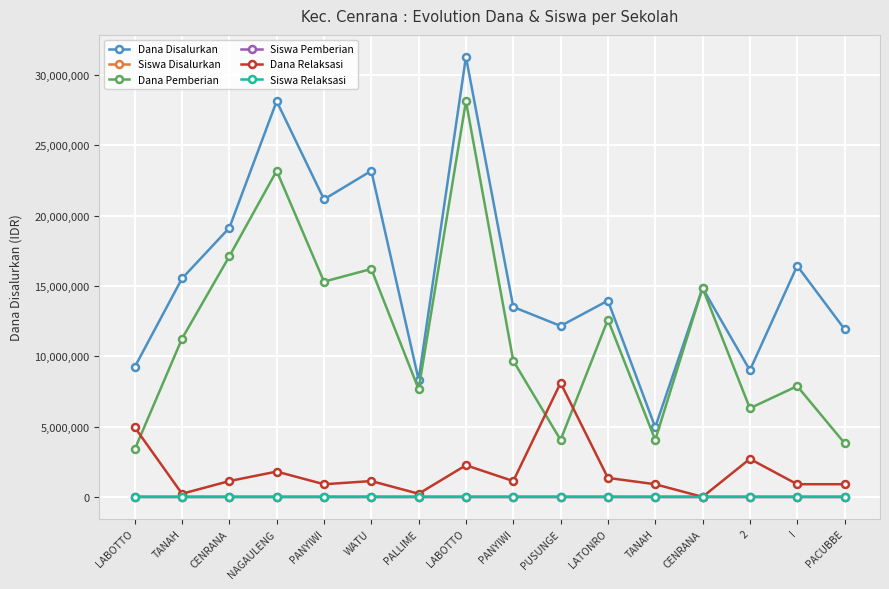

The Dana Relaksasi series shows 2700000 at 2. True or false?

True